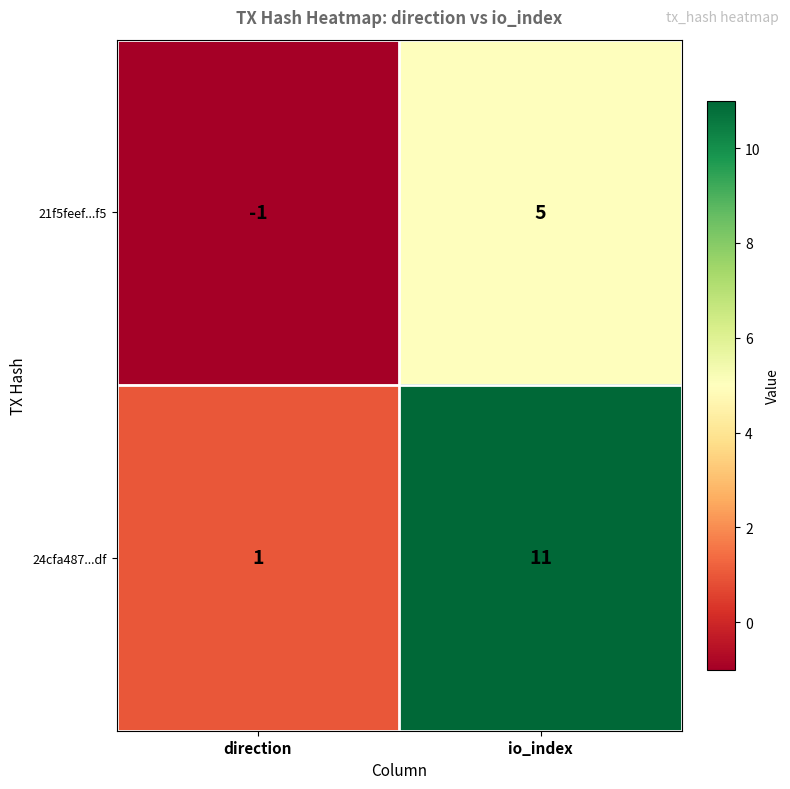

The 24cfa487...df series shows 1 at direction. True or false?

True